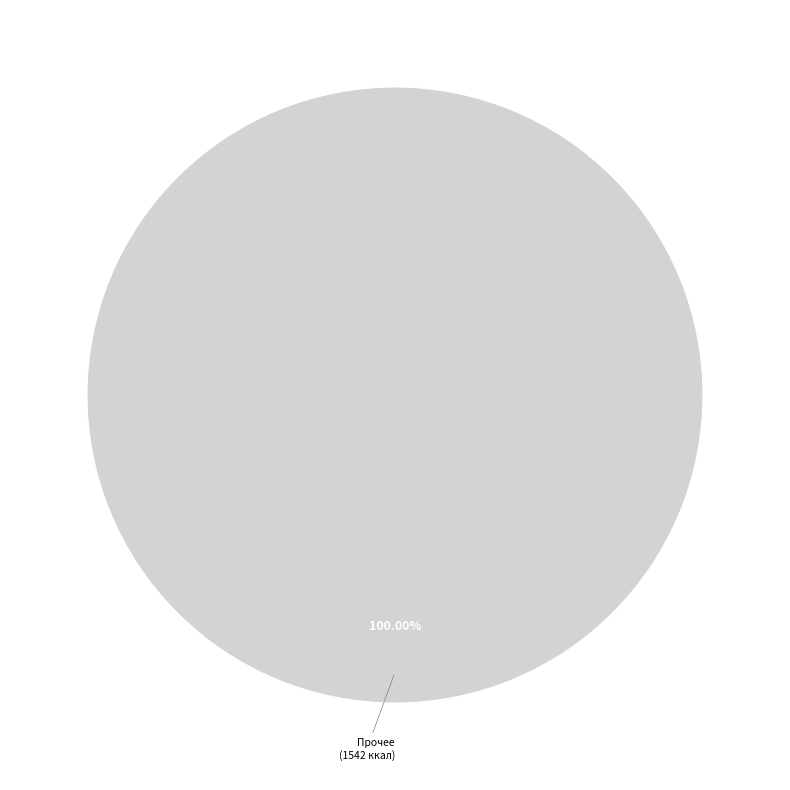

Which category accounts for the majority?

Прочее